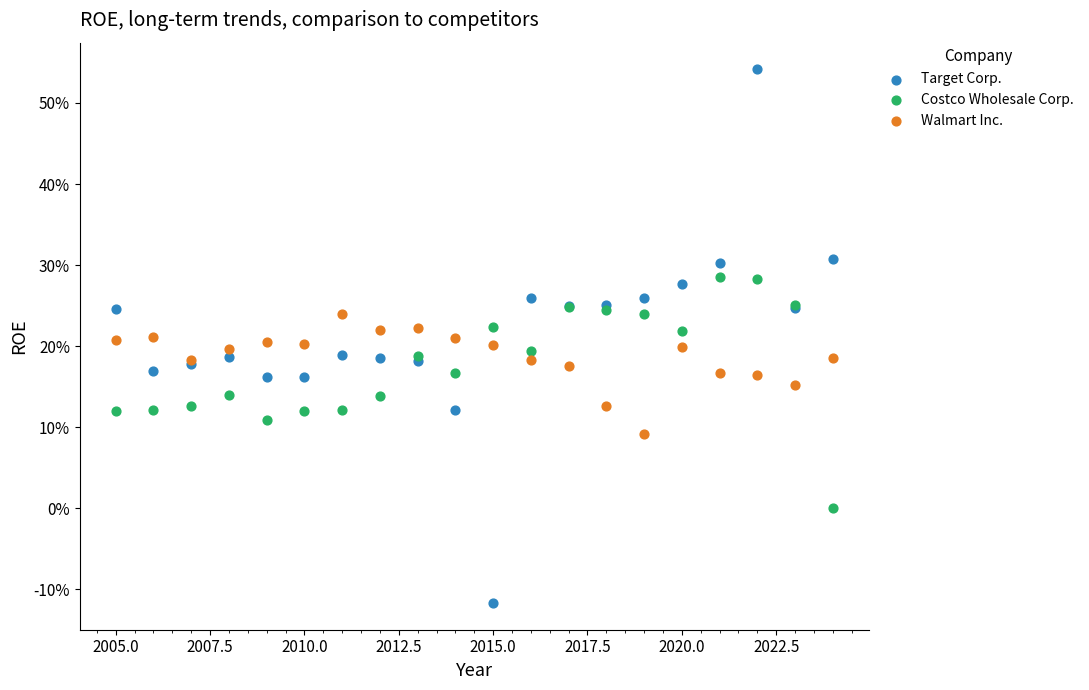

What are all the series names shown in the legend?

Target Corp., Costco Wholesale Corp., Walmart Inc.